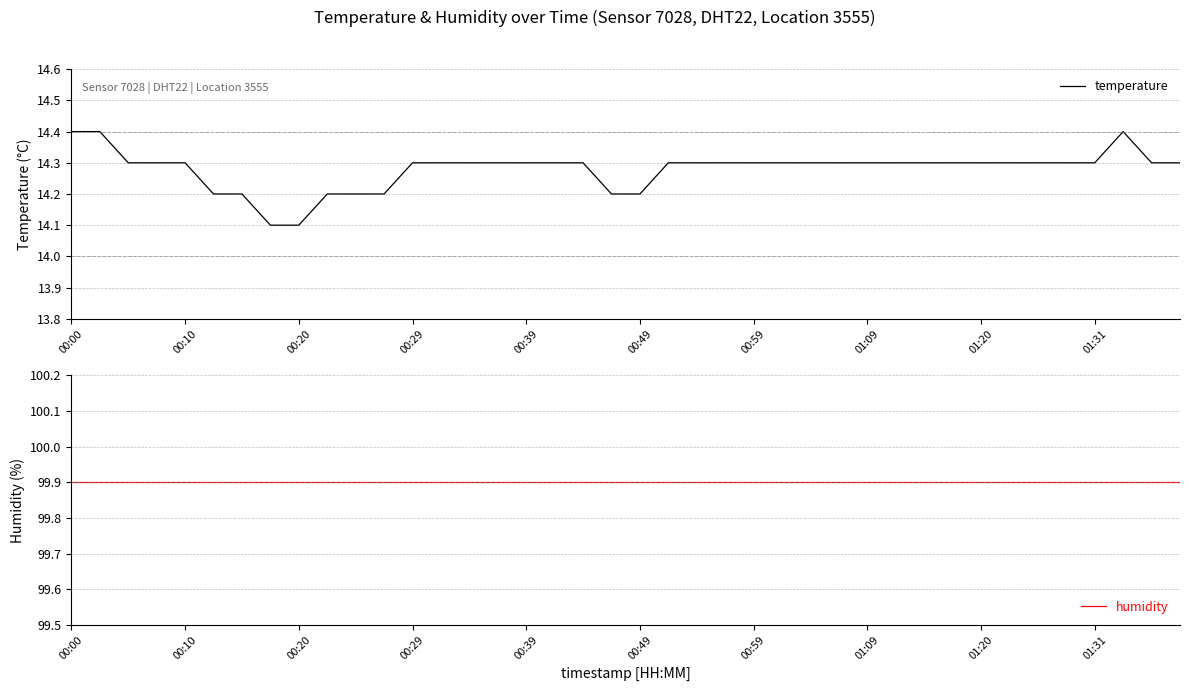

True or false: humidity and temperature intersect in this chart.

False